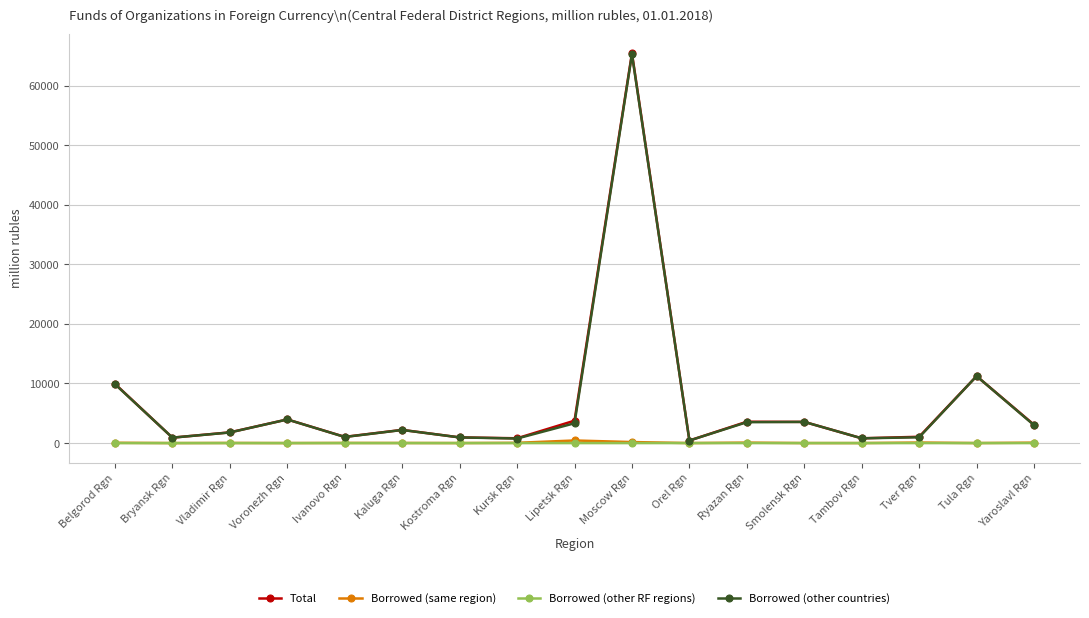

Which series has the widest spread of values?

Total